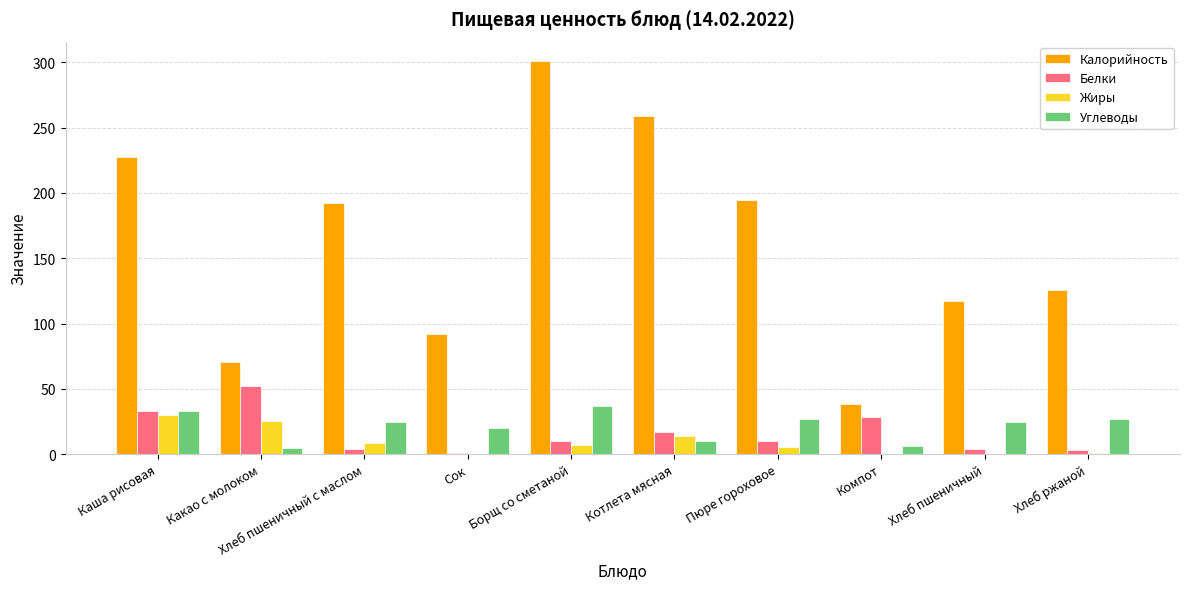

What is the average value of the Белки series?

16.2